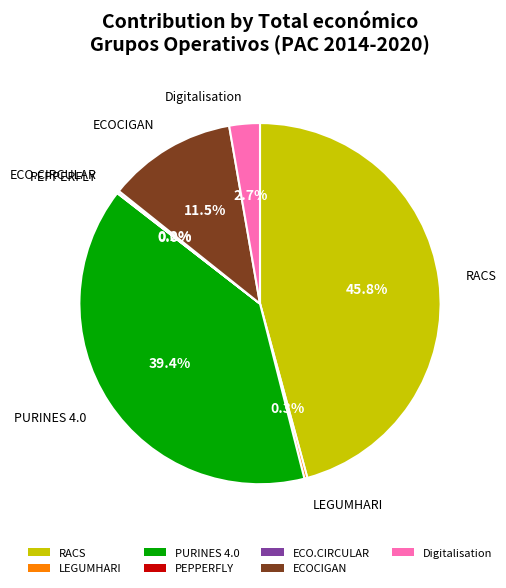

Is there a majority slice in this chart?

No